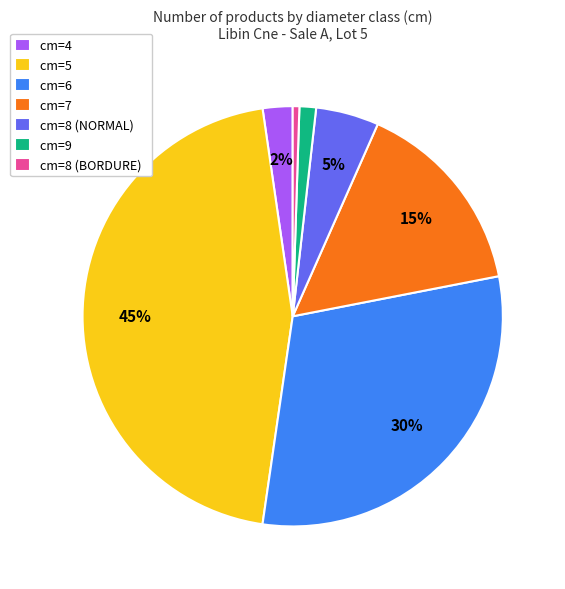

What is the largest slice in the pie chart?

cm=5